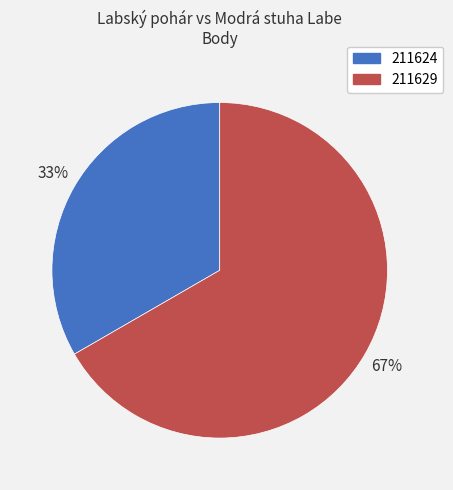

Does 211624 account for over 50% of the chart?

No